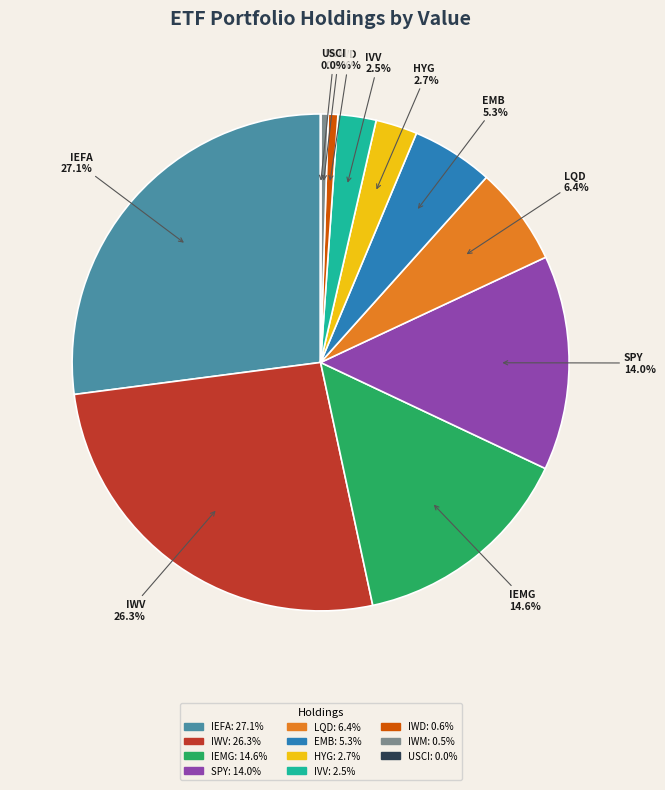

To the nearest percent, what is the average slice percentage?

9%